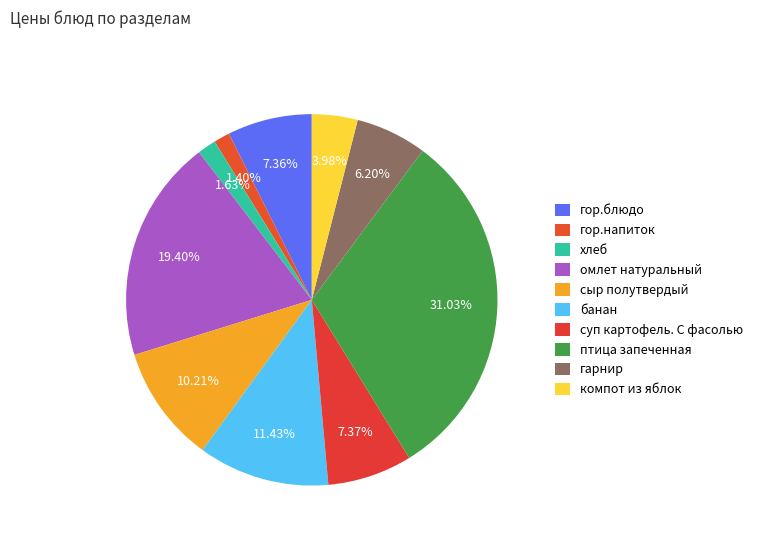

What percentage is the сыр полутвердый slice, to the nearest percent?

10%